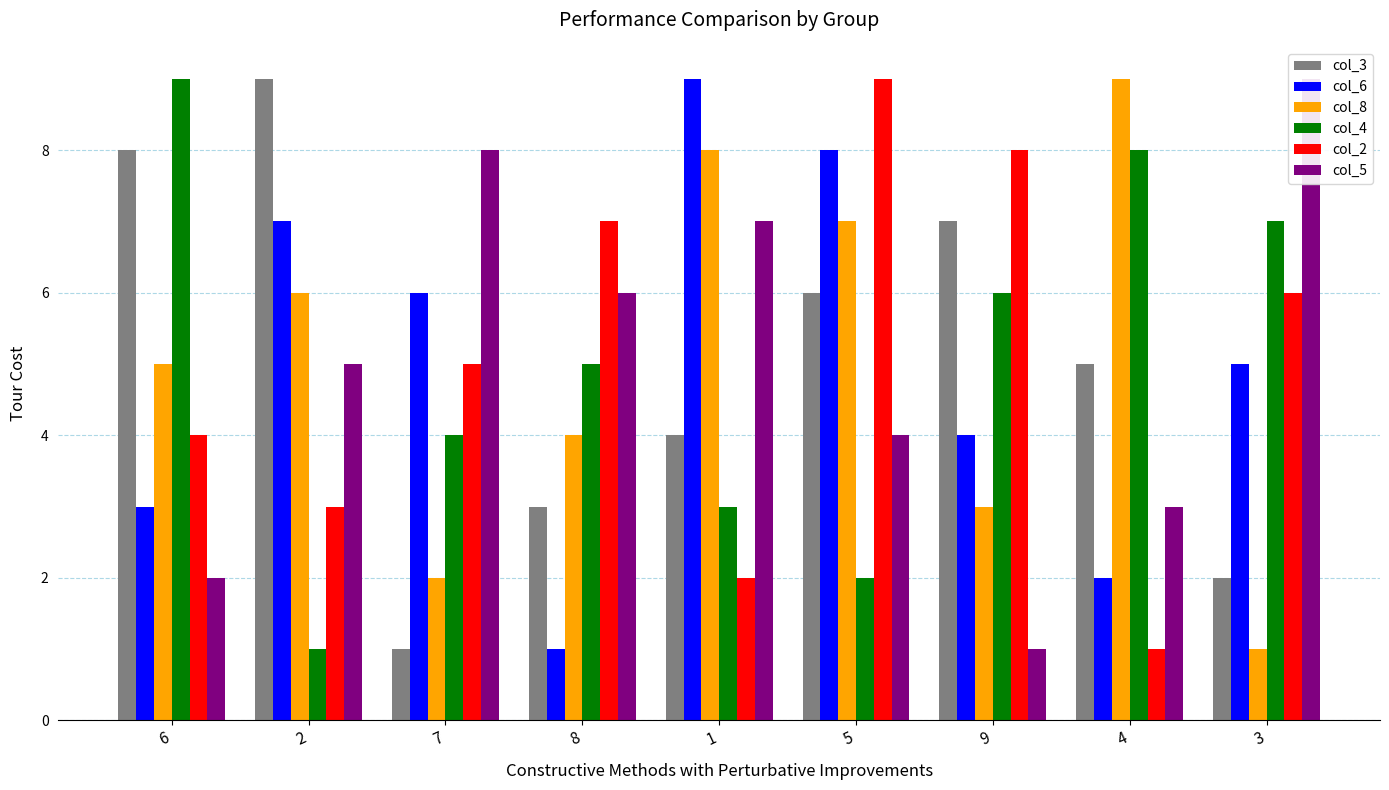

How many col_2 values are between 3 and 7?

5